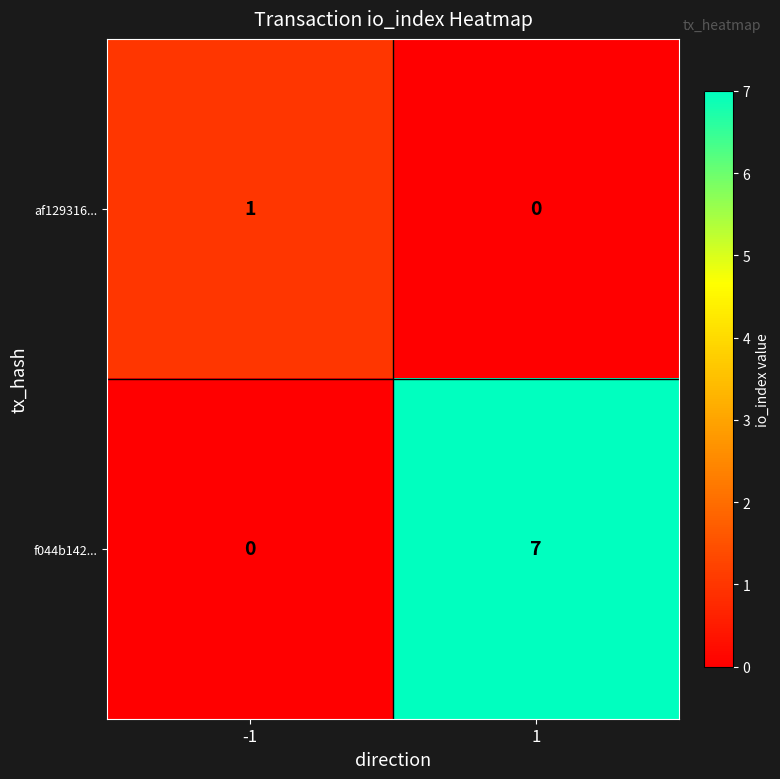

What is the total value across all series at 1?

7